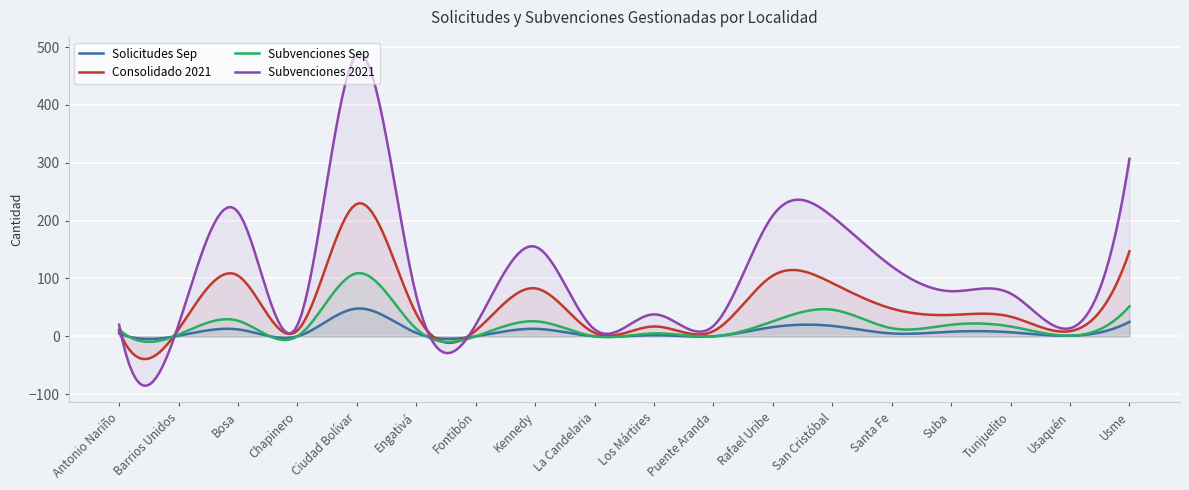

List the labels in order of Subvenciones Sep value, largest first.

Ciudad Bolívar, Usme, San Cristóbal, Bosa, Kennedy, Rafael Uribe, Suba, Tunjuelito, Santa Fe, Engativá, Antonio Nariño, Los Mártires, Barrios Unidos, Usaquén, Chapinero, Fontibón, La Candelaria, Puente Aranda